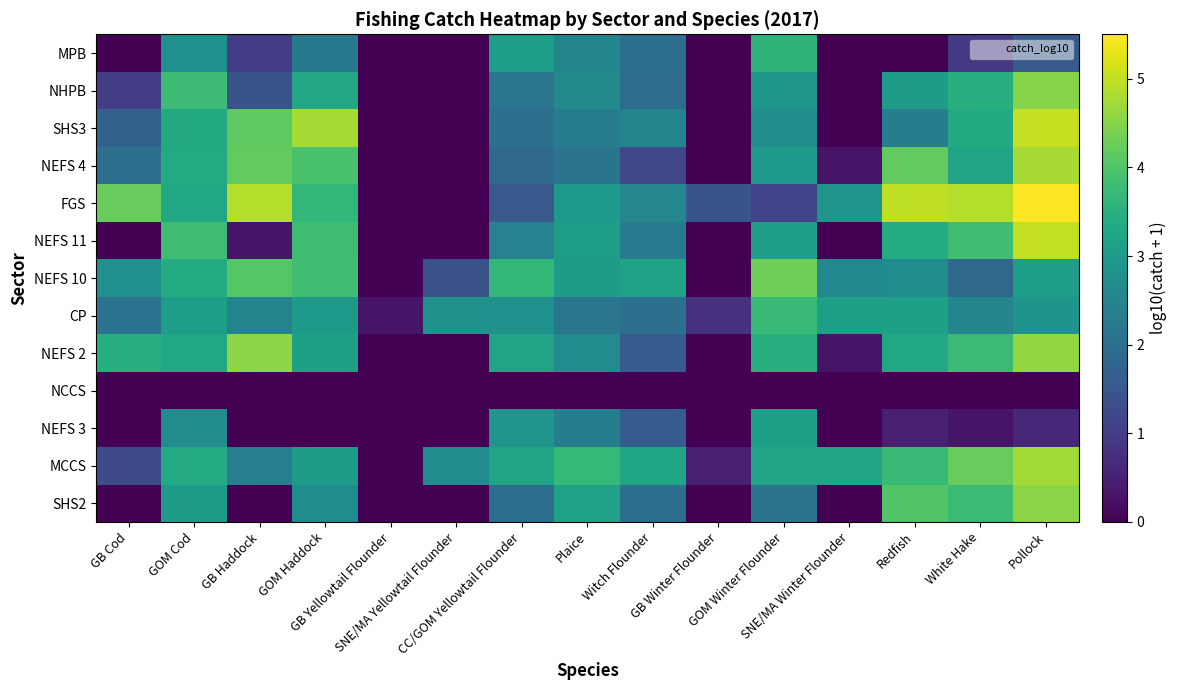

At how many categories does at least one series exceed 2?

13